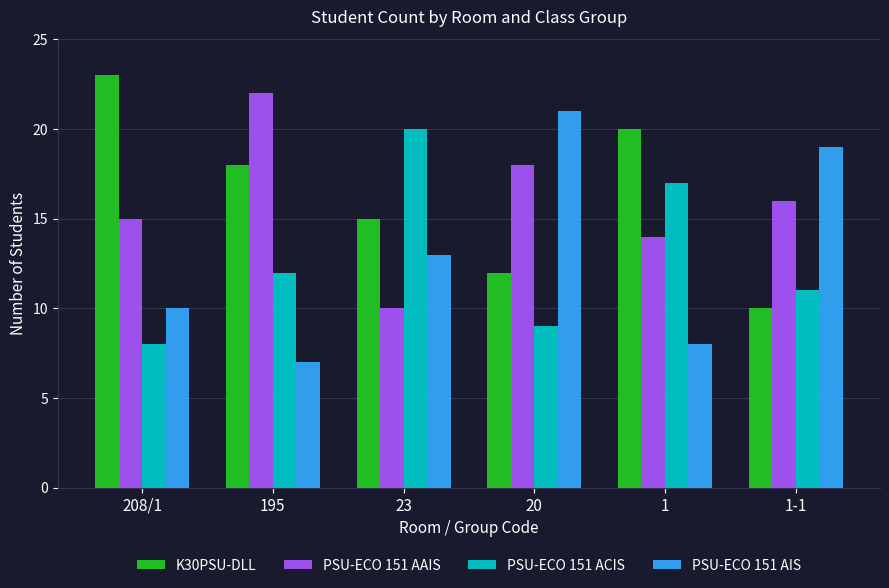

At which label does PSU-ECO 151 AAIS reach its minimum?

23